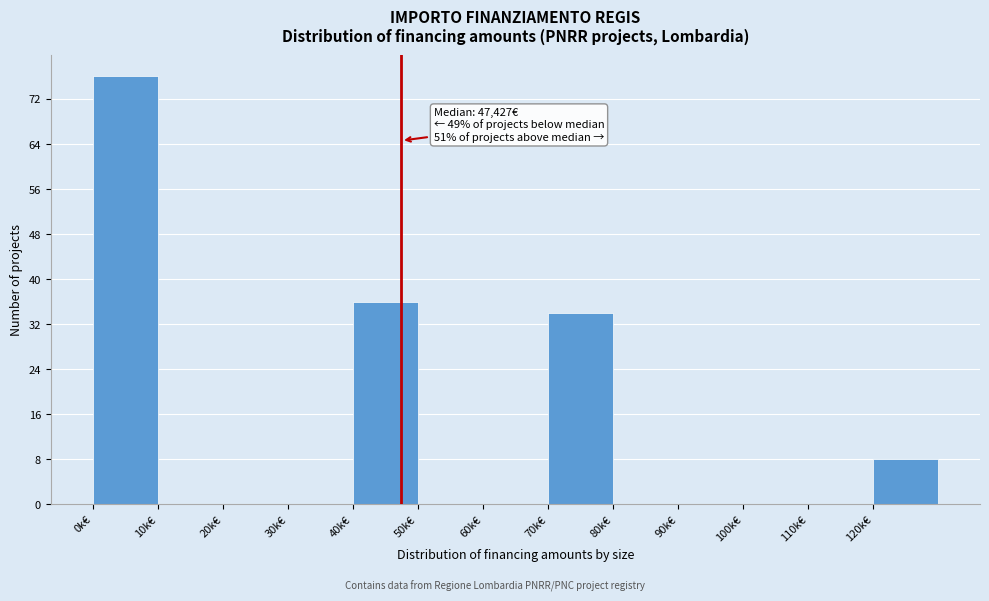

Reading left to right, extract all data points from this chart.

0k€=76	10k€=0	20k€=0	30k€=0	40k€=36	50k€=0	60k€=0	70k€=34	80k€=0	90k€=0	100k€=0	110k€=0	120k€=8